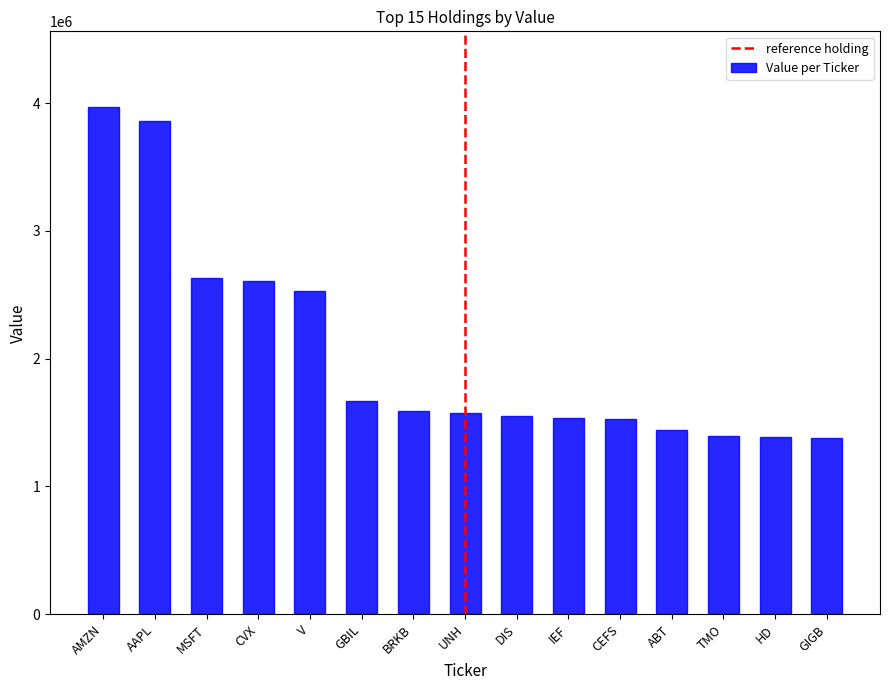

What value does the data have at HD?

1391000